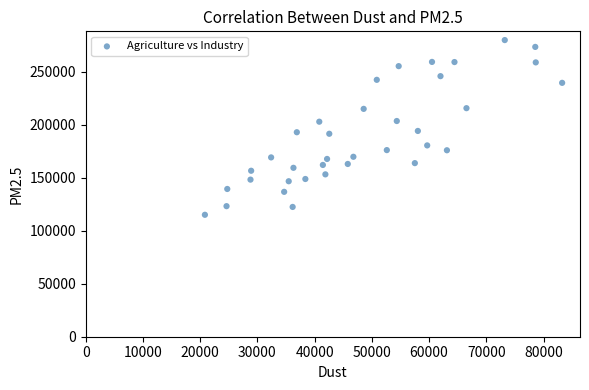

What is the range of X values (max minus min)?

62434.2